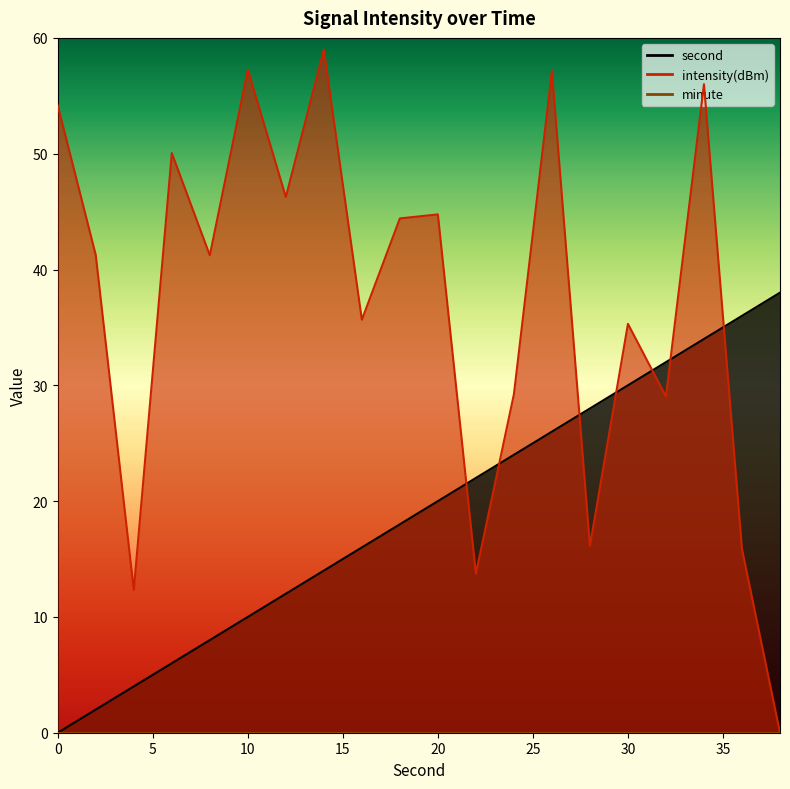

Which has a higher value, 20 or 0?

20